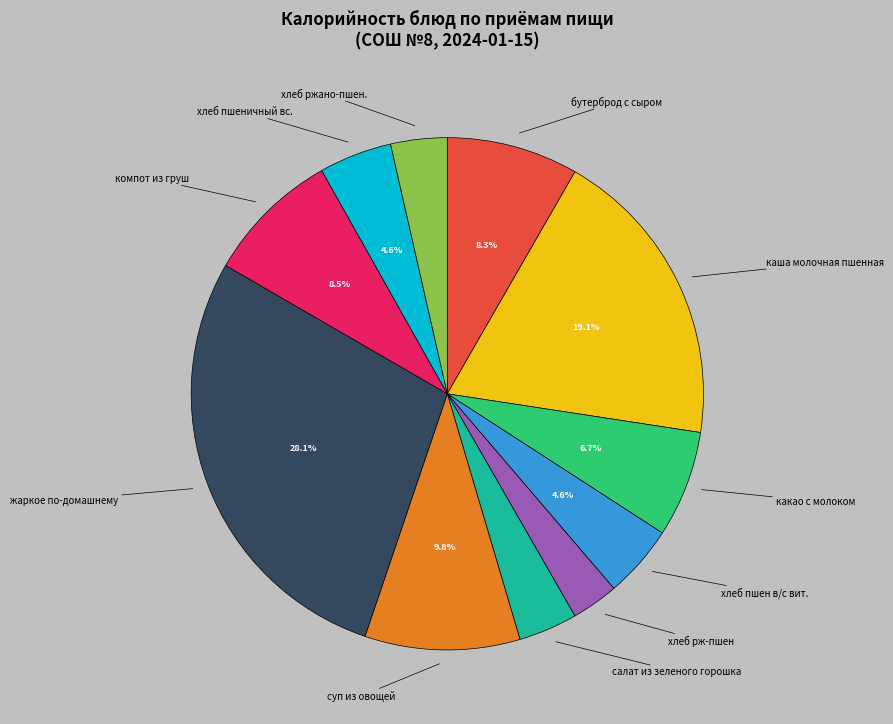

Is there any slice that represents more than half of the pie?

No